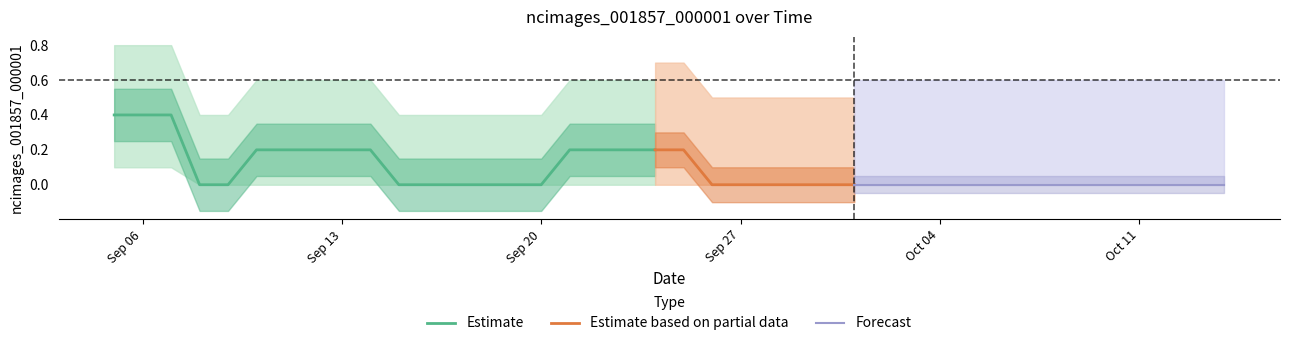

What is the maximum value for Estimate?

0.4